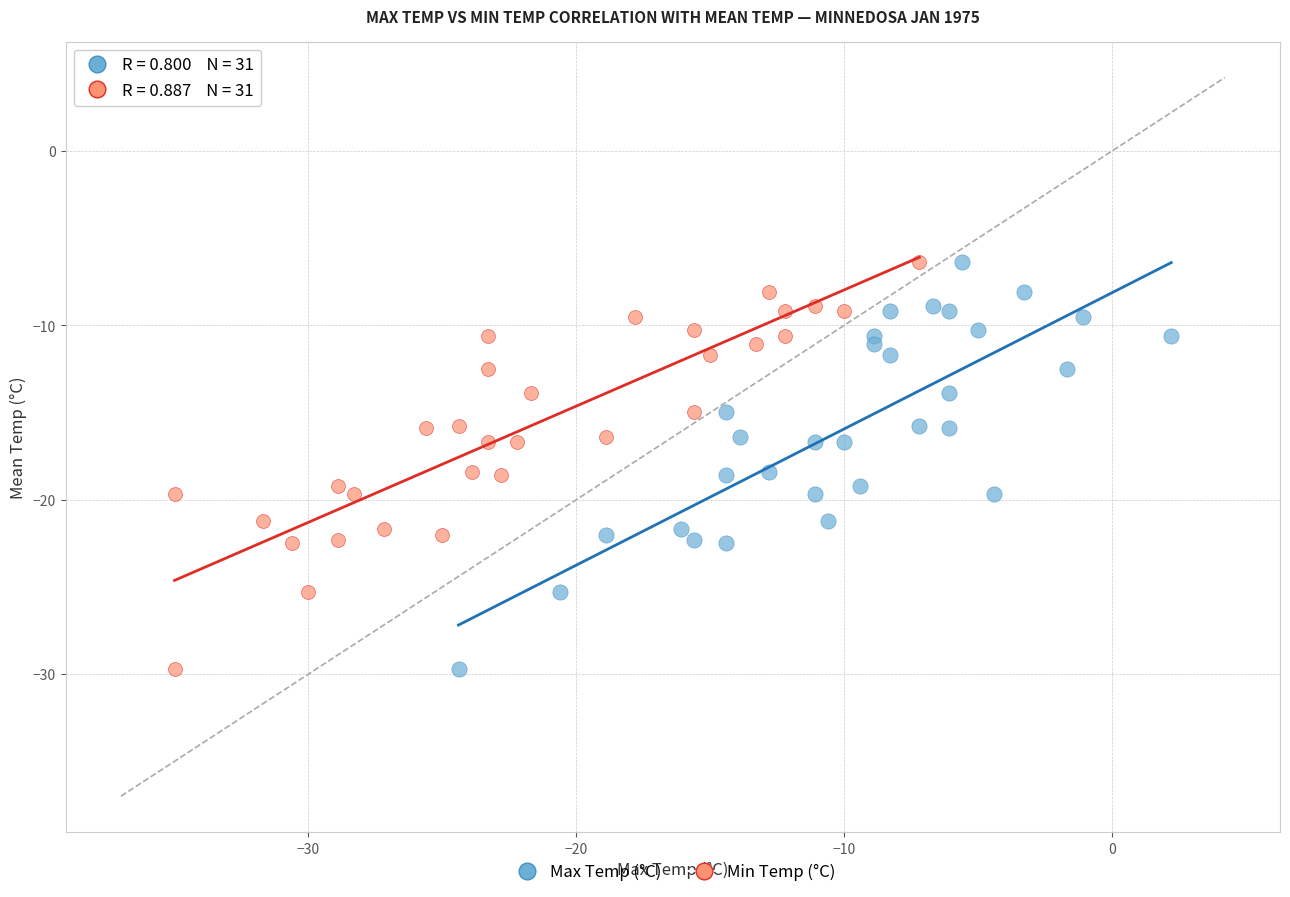

What are all the series names shown in the legend?

Max Temp (°C), Min Temp (°C)